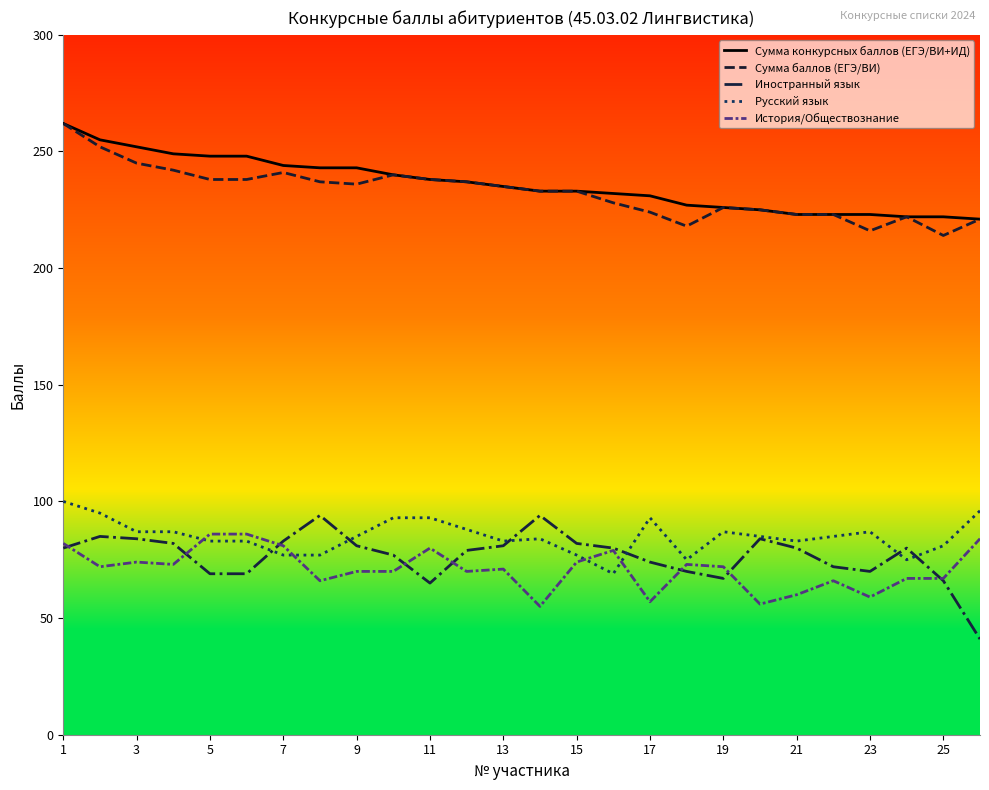

What is the minimum value shown in the chart?

41